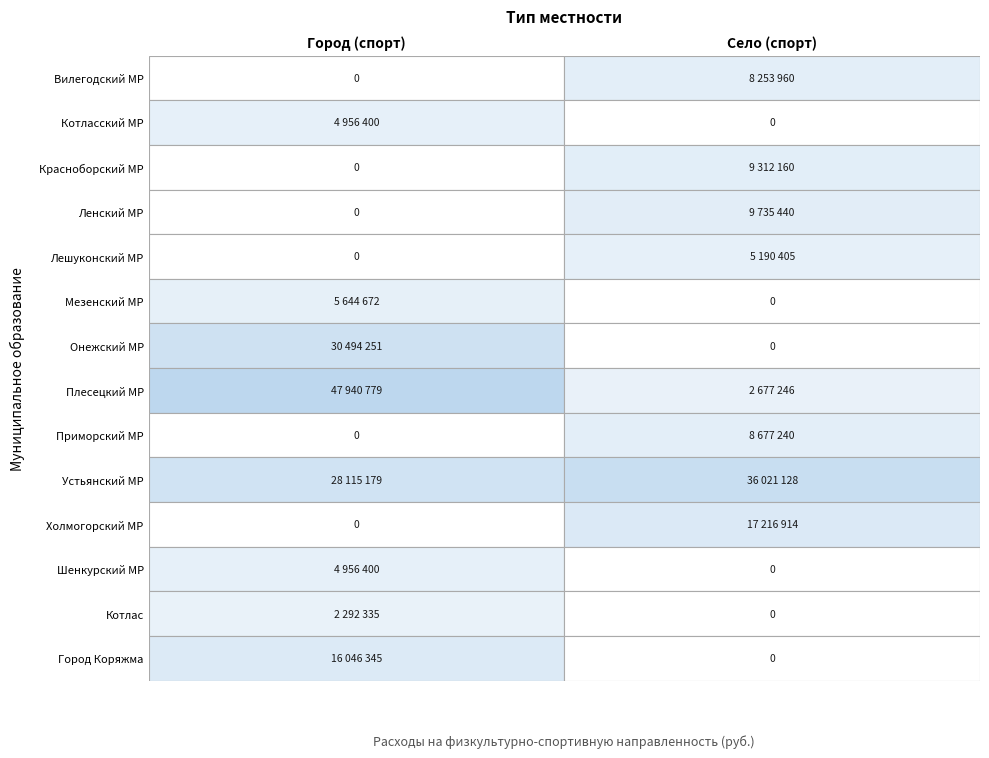

What is the maximum value shown in the chart?

47940779